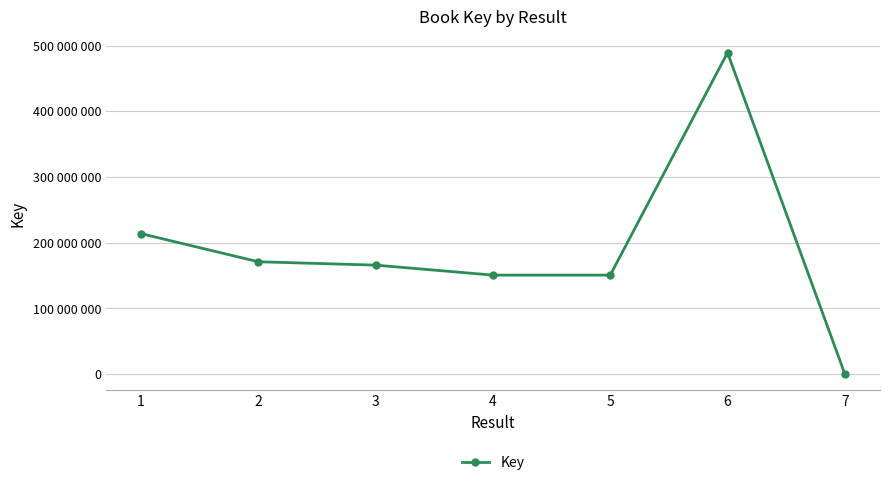

Approximately how many times larger is the value at 5 compared to 1?

0.7